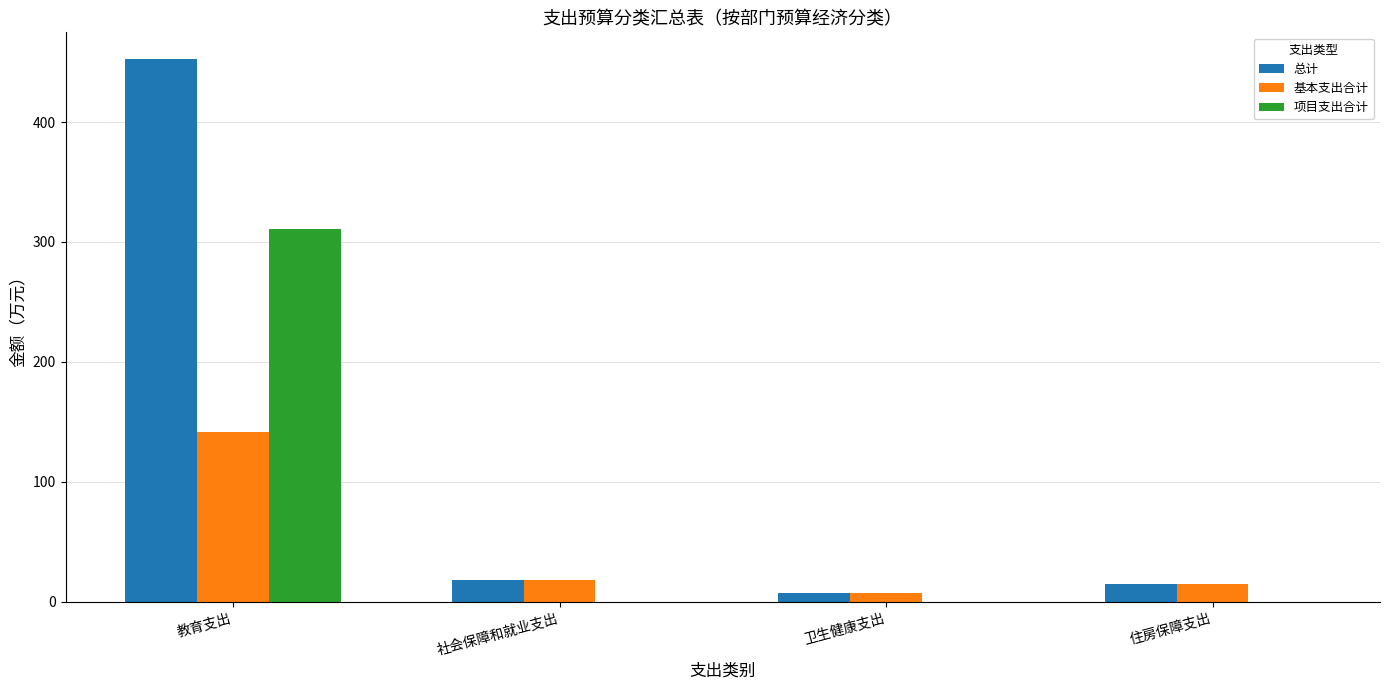

What value does the 基本支出合计 series have at 社会保障和就业支出?

18.1